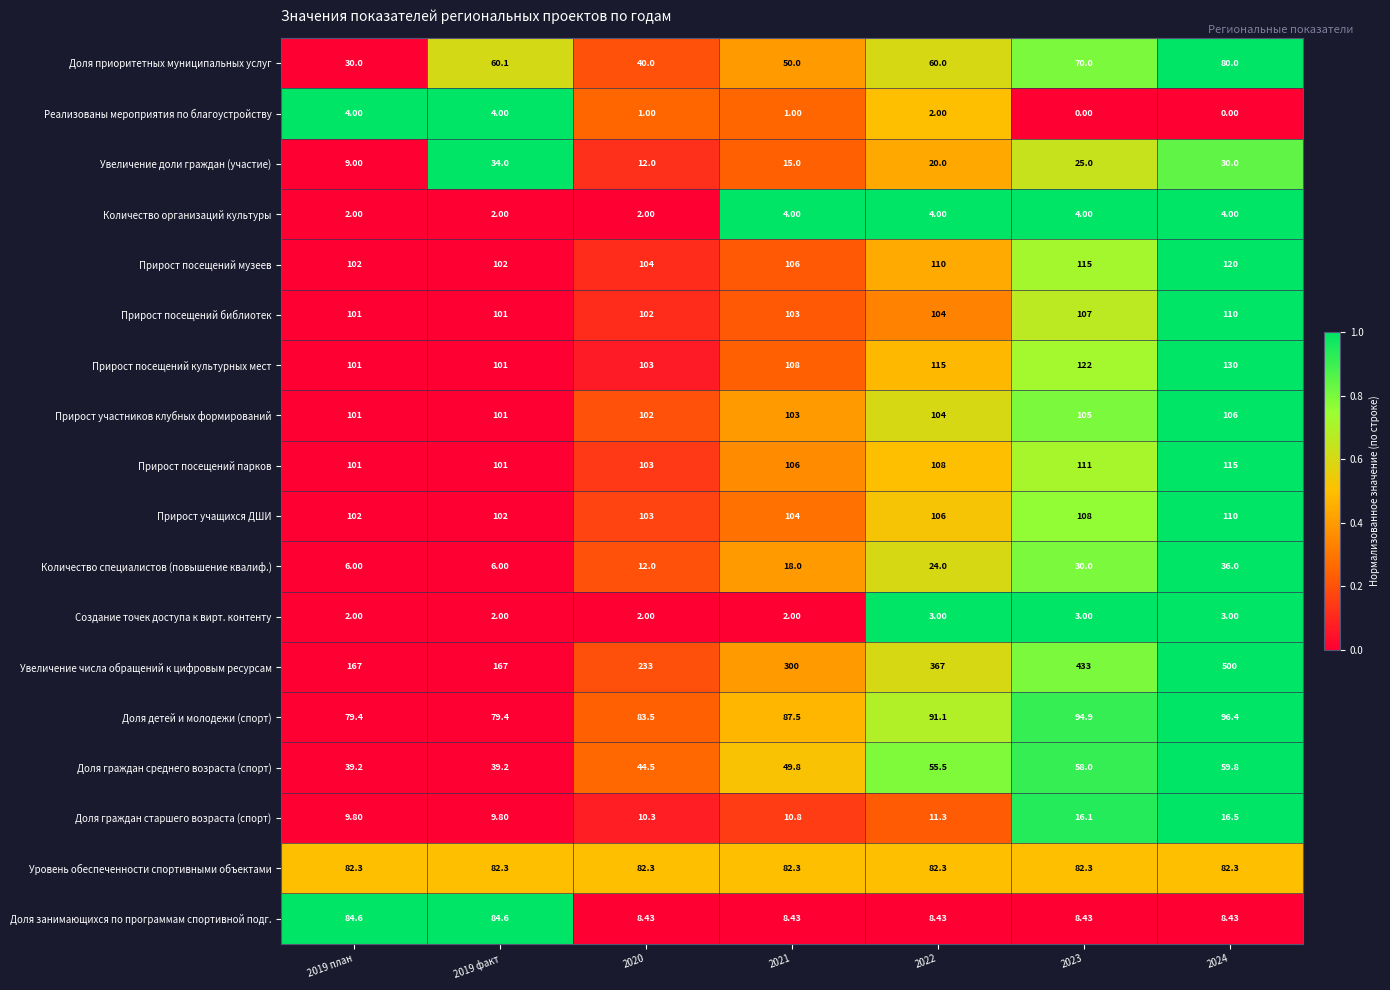

Which series has the largest range (max minus min)?

Увеличение числа обращений к цифровым ресурсам